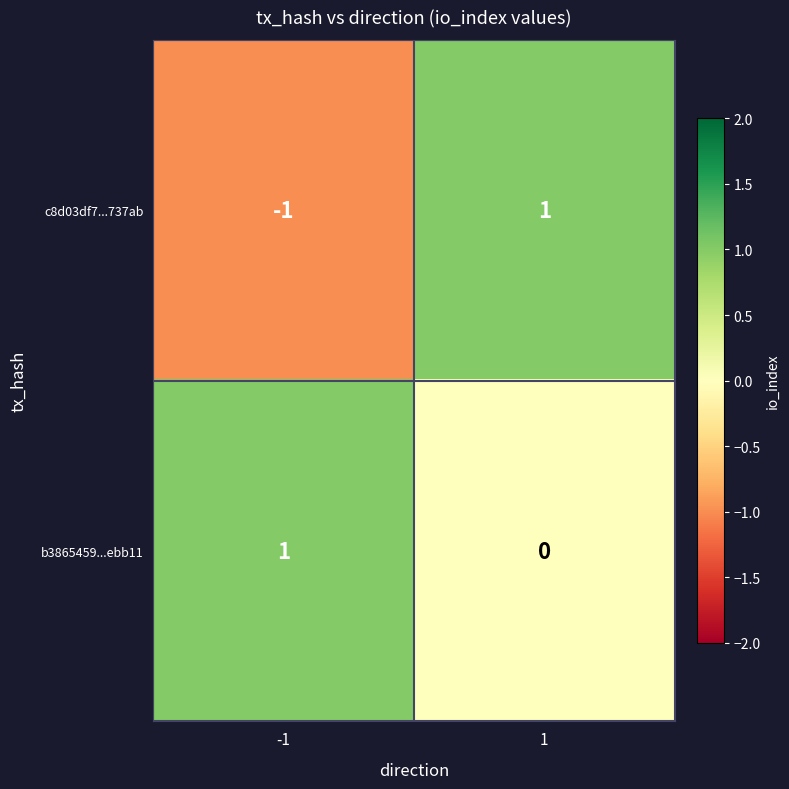

List the labels in order of c8d03df7...737ab value, largest first.

1, -1